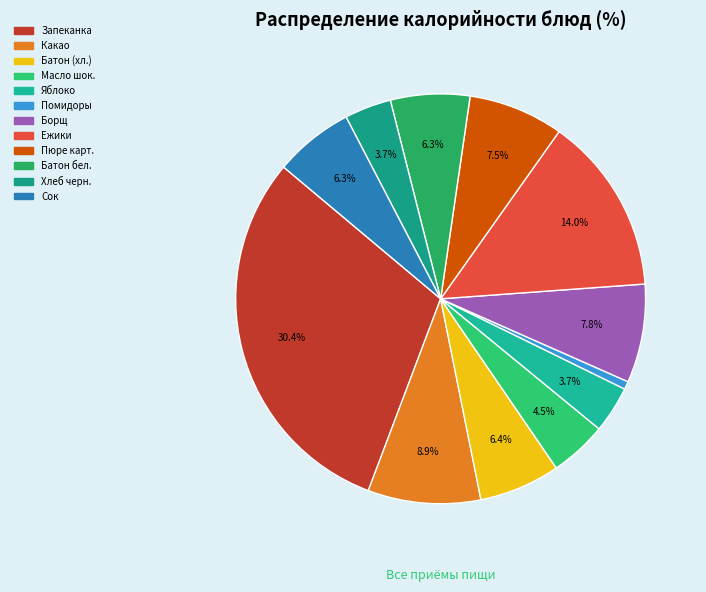

How many segments does this pie chart have?

12